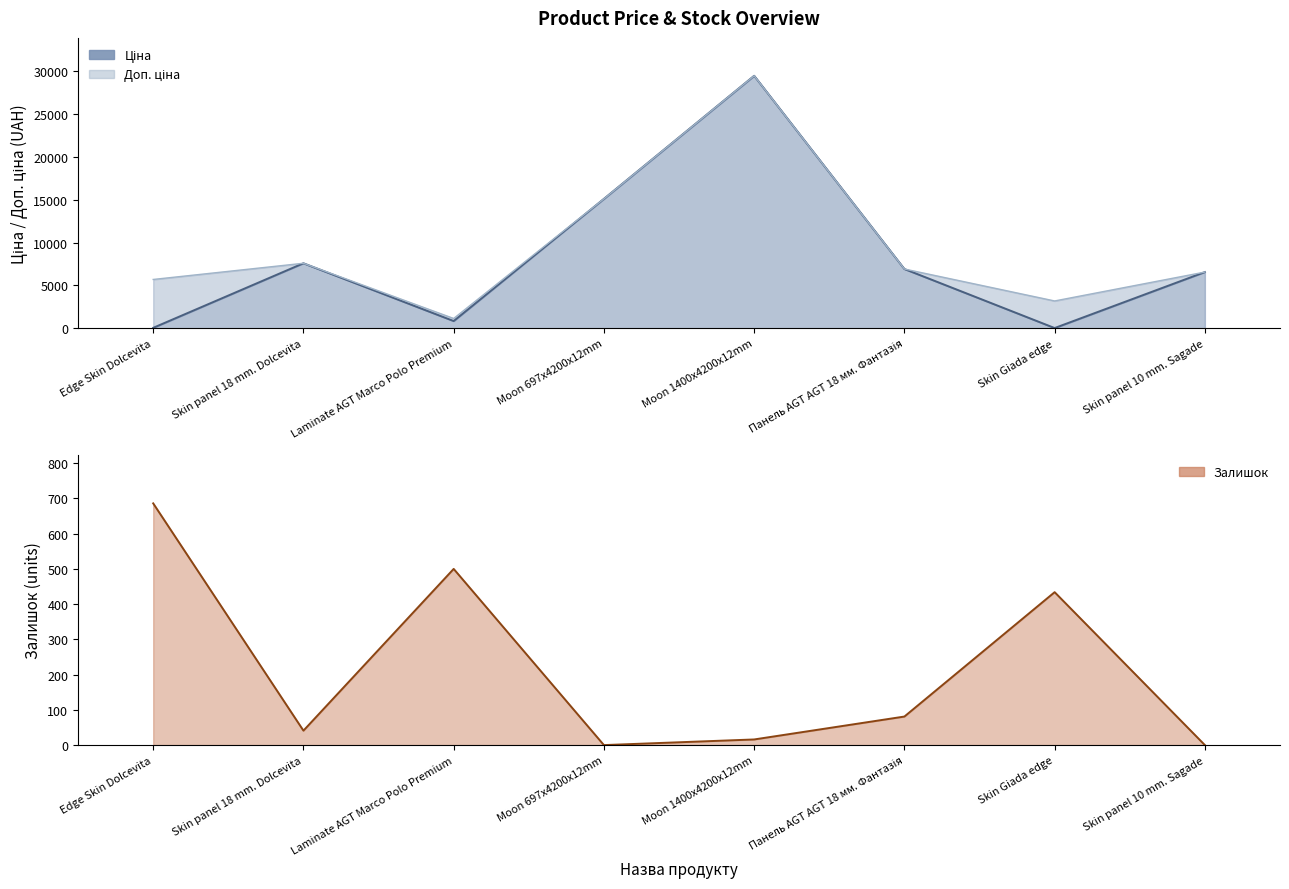

Between Skin panel 10 mm. Sagade and Skin panel 18 mm. Dolcevita, which is larger?

Skin panel 18 mm. Dolcevita